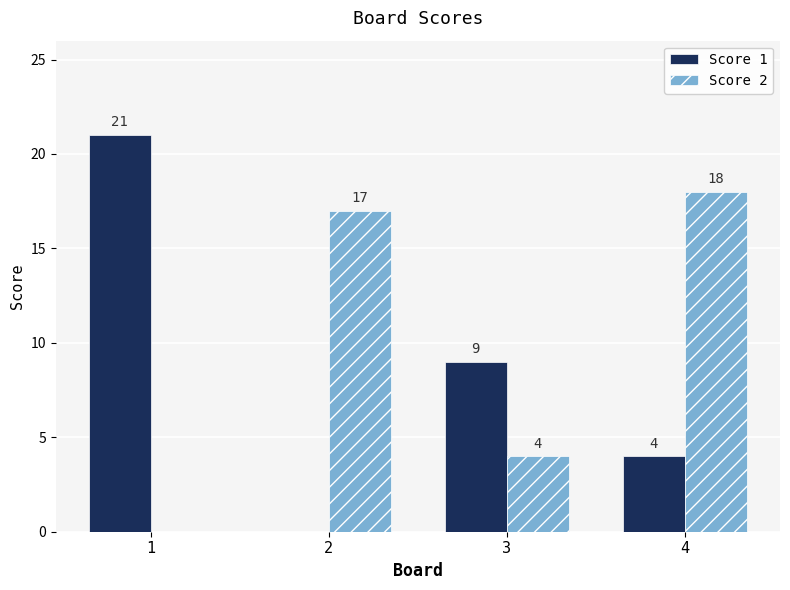

Which series has the largest total across all categories?

Score 2